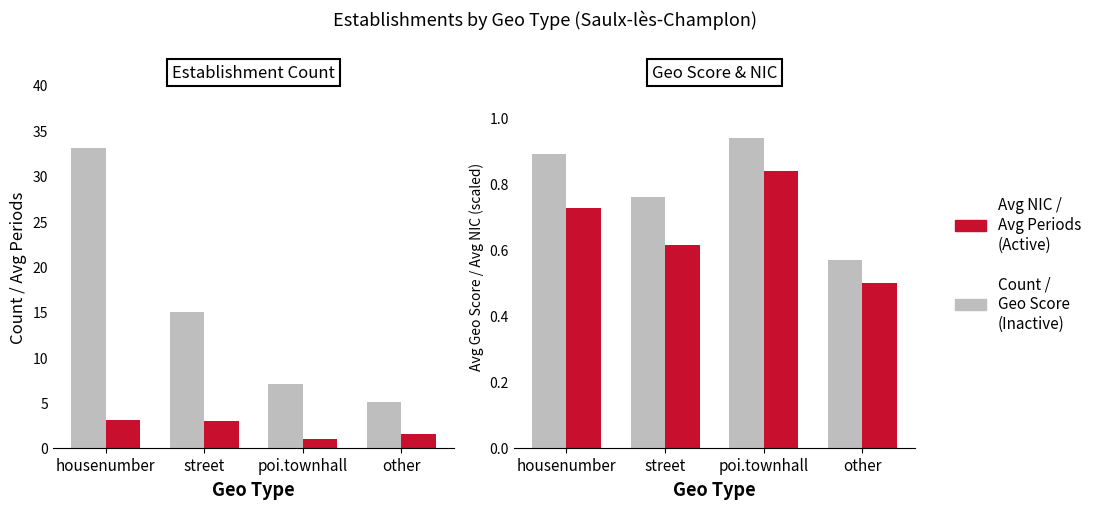

The value of Count (Establishments) at other is 5.0. True or false?

True